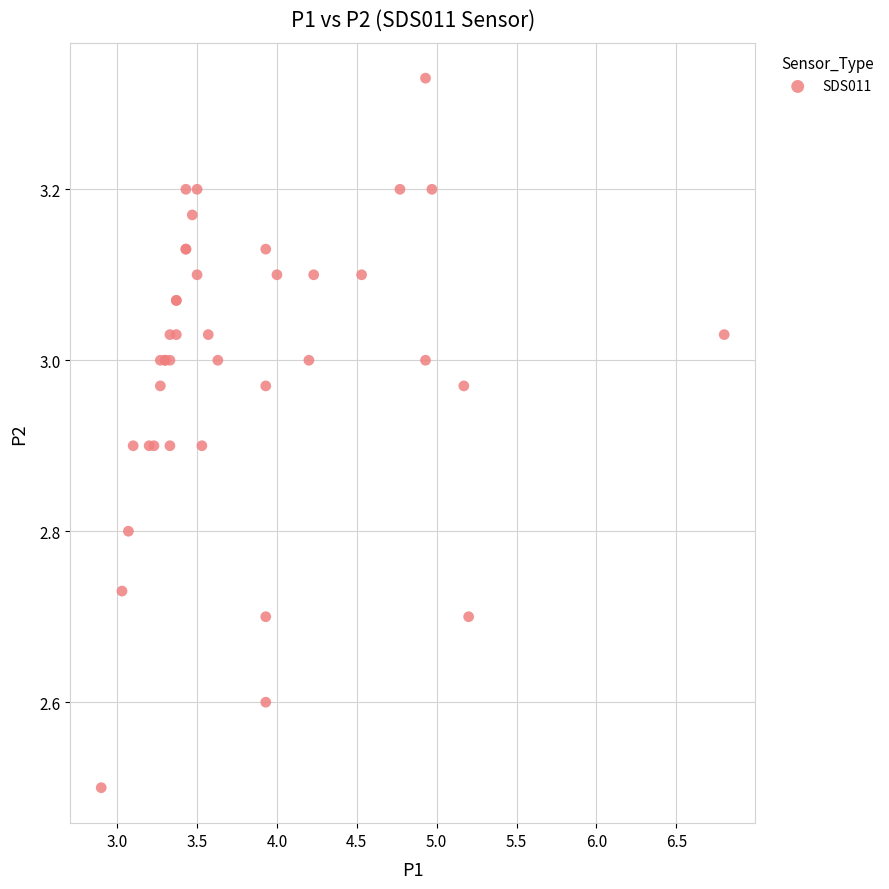

What Y value in the scatter plot is closest to 2?

2.5